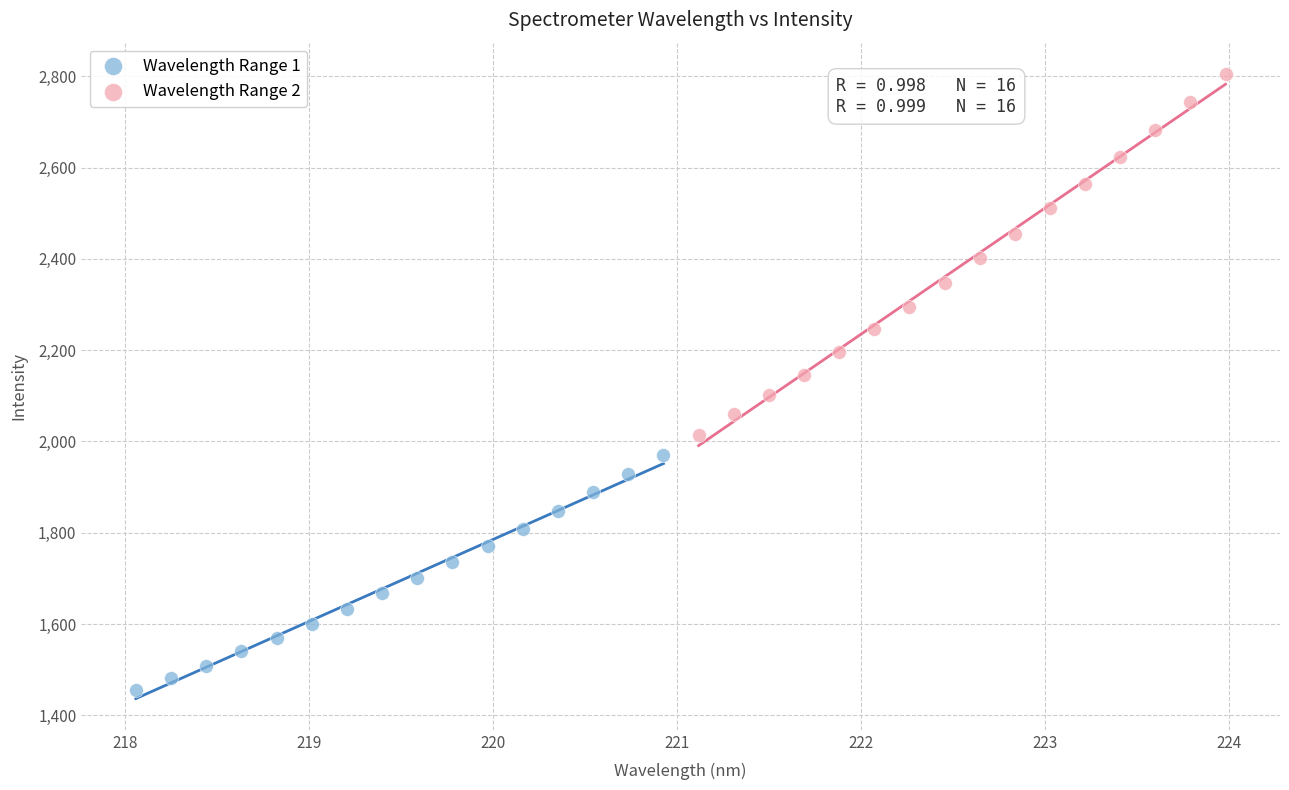

Which series reaches the maximum Y coordinate?

Wavelength Range 2